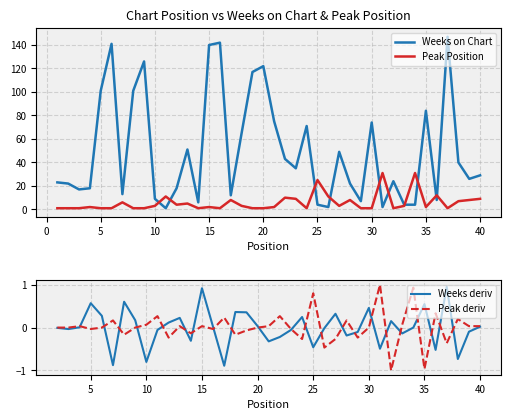

What are all the series names shown in the legend?

Weeks on Chart, Peak Position